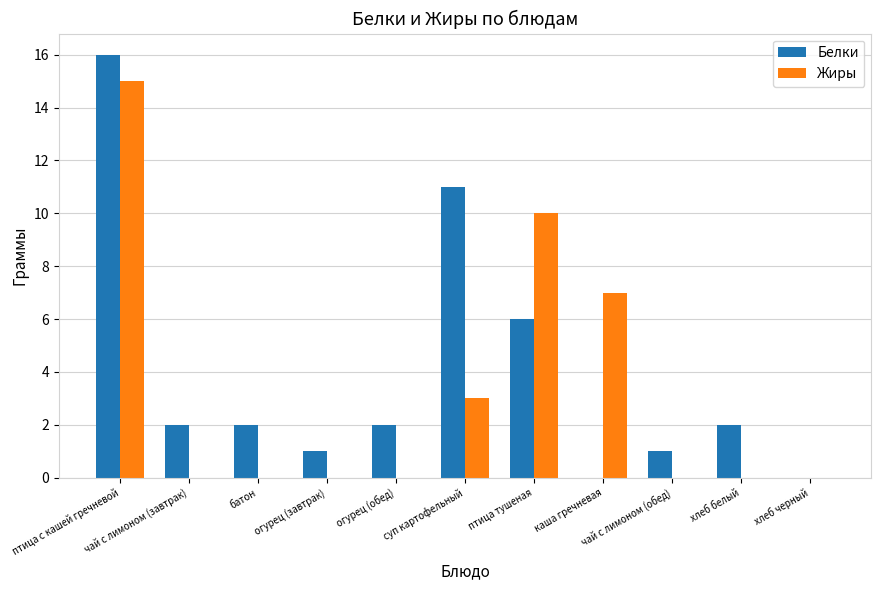

Which series has the largest total across all categories?

Белки